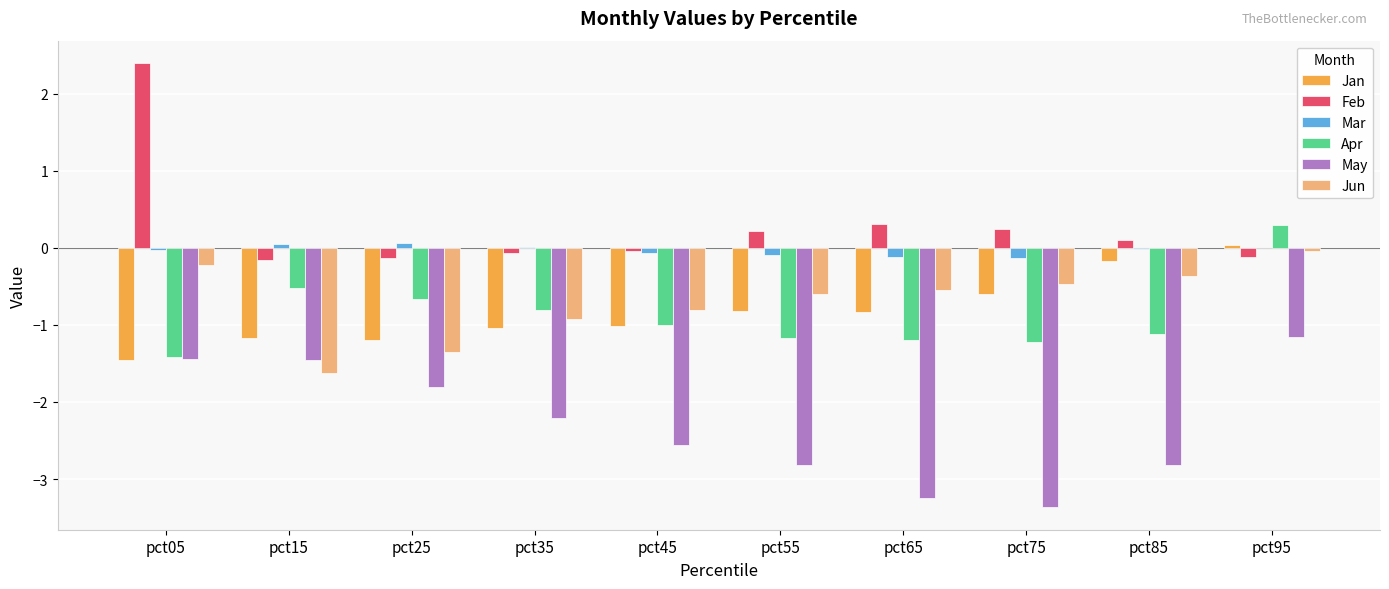

Which label corresponds to the largest value in the chart?

pct05